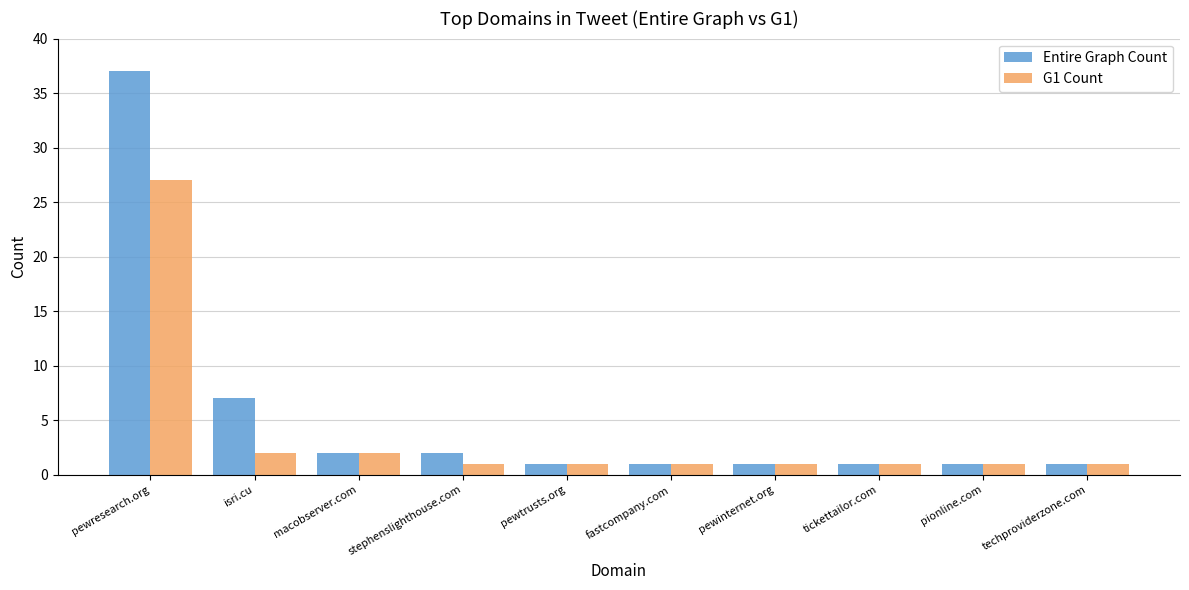

What is the label of the 7th bar from the right?

stephenslighthouse.com